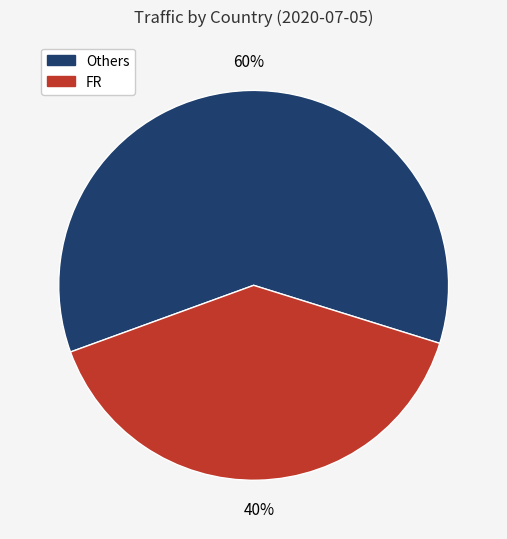

Does any single category account for the majority?

Yes